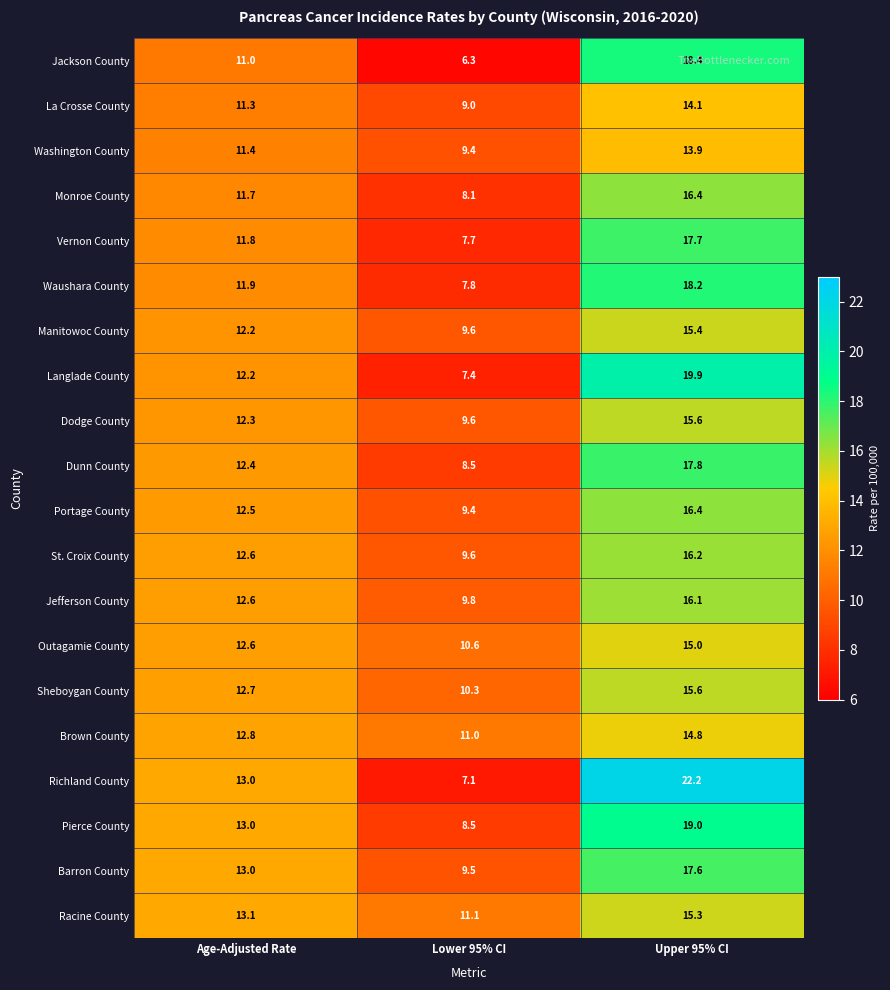

What is the difference between the maximum and second lowest values in the Jackson County series?

7.4